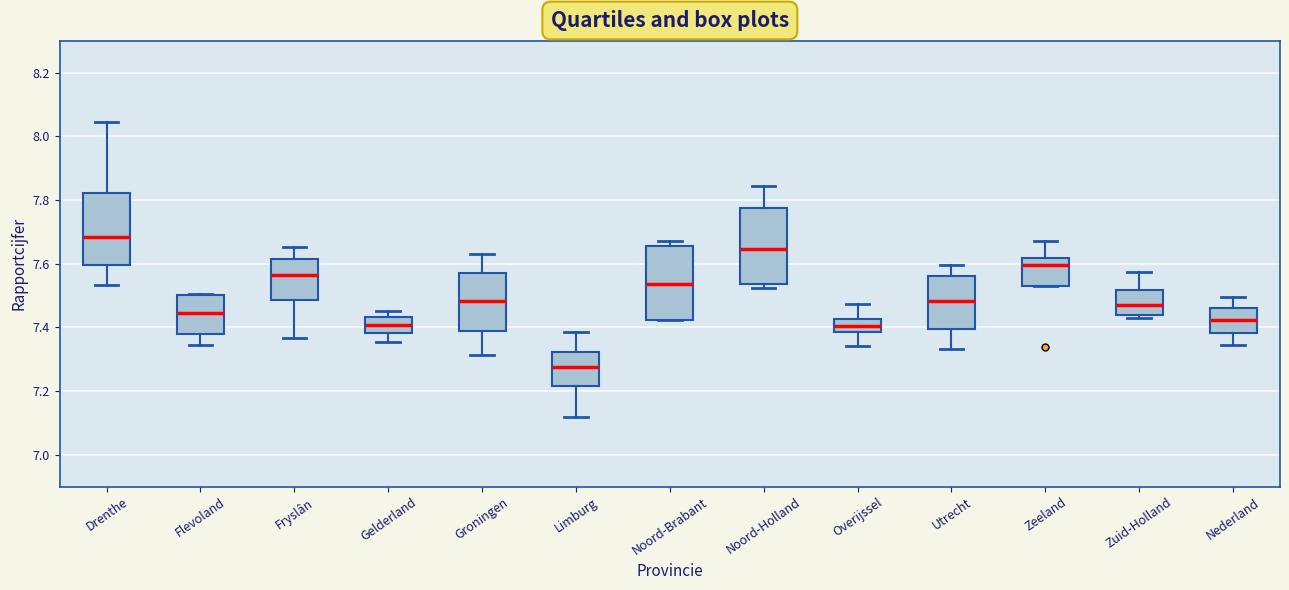

Reading left to right, transcribe this box plot: for each box, give where its median line is, the range the box spans, and where its two whiskers end, as read against the y-axis. The values are not printed on the chart, so give them approximately, as read against the axis.

Drenthe: median 7.68, box 7.60 to 7.82, whiskers 7.54 to 8.04
Flevoland: median 7.44, box 7.38 to 7.50, whiskers 7.34 to 7.50
Fryslân: median 7.56, box 7.48 to 7.62, whiskers 7.36 to 7.66
Gelderland: median 7.40, box 7.38 to 7.44, whiskers 7.36 to 7.46
Groningen: median 7.48, box 7.38 to 7.58, whiskers 7.32 to 7.64
Limburg: median 7.28, box 7.22 to 7.32, whiskers 7.12 to 7.38
Noord-Brabant: median 7.54, box 7.42 to 7.66, whiskers 7.42 to 7.68
Noord-Holland: median 7.64, box 7.54 to 7.78, whiskers 7.52 to 7.84
Overijssel: median 7.40, box 7.38 to 7.42, whiskers 7.34 to 7.48
Utrecht: median 7.48, box 7.40 to 7.56, whiskers 7.34 to 7.60
Zeeland: median 7.60, box 7.52 to 7.62, whiskers 7.52 to 7.68
Zuid-Holland: median 7.48, box 7.44 to 7.52, whiskers 7.44 (just below the box's lower edge) to 7.58
Nederland: median 7.42, box 7.38 to 7.46, whiskers 7.34 to 7.50